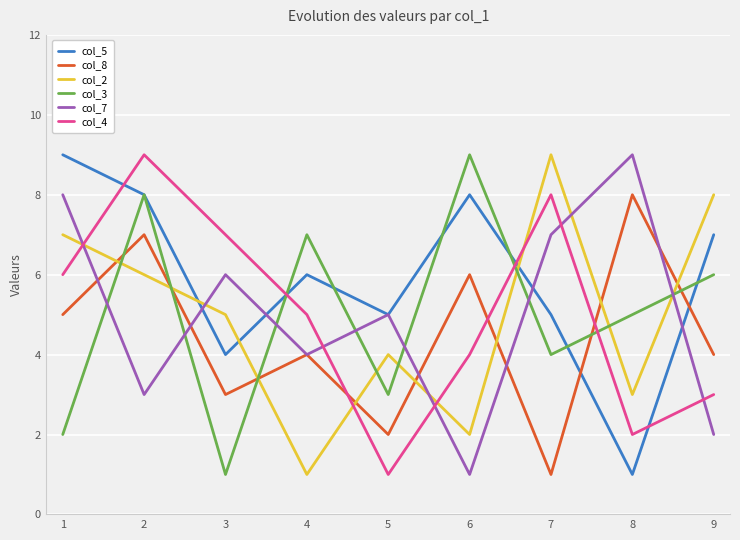

True or false: col_3 and col_2 cross at least once.

True